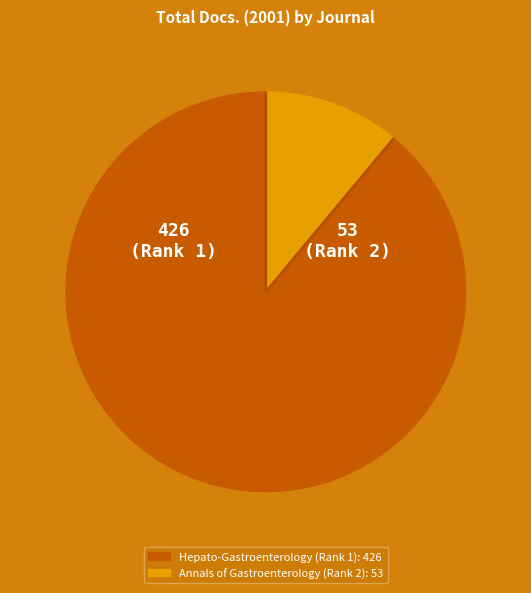

Rank the categories by value from lowest to highest.

Annals of Gastroenterology (Rank 2), Hepato-Gastroenterology (Rank 1)